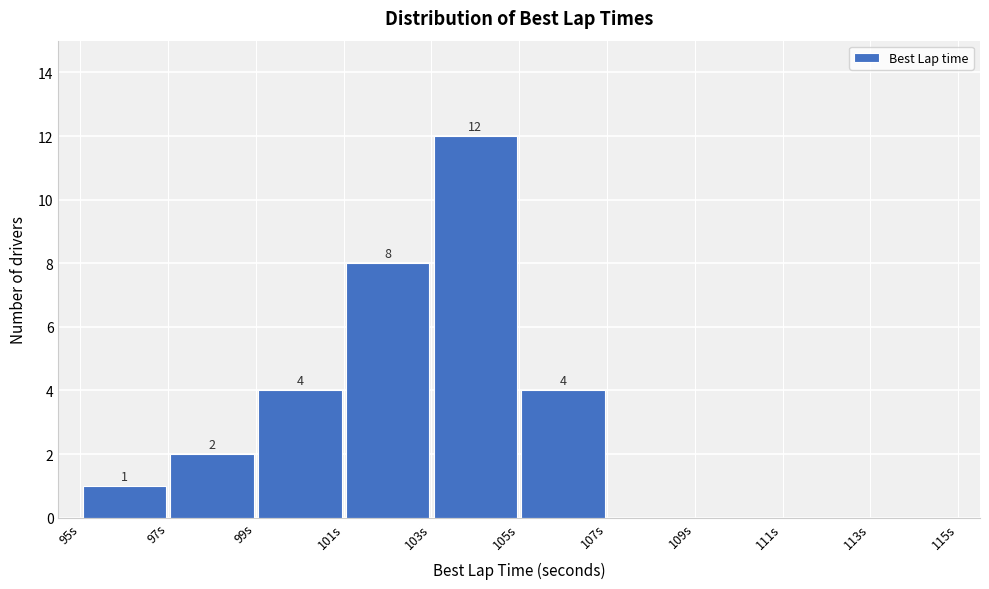

Over which range of the x-axis is the bar tallest?

103 to 105